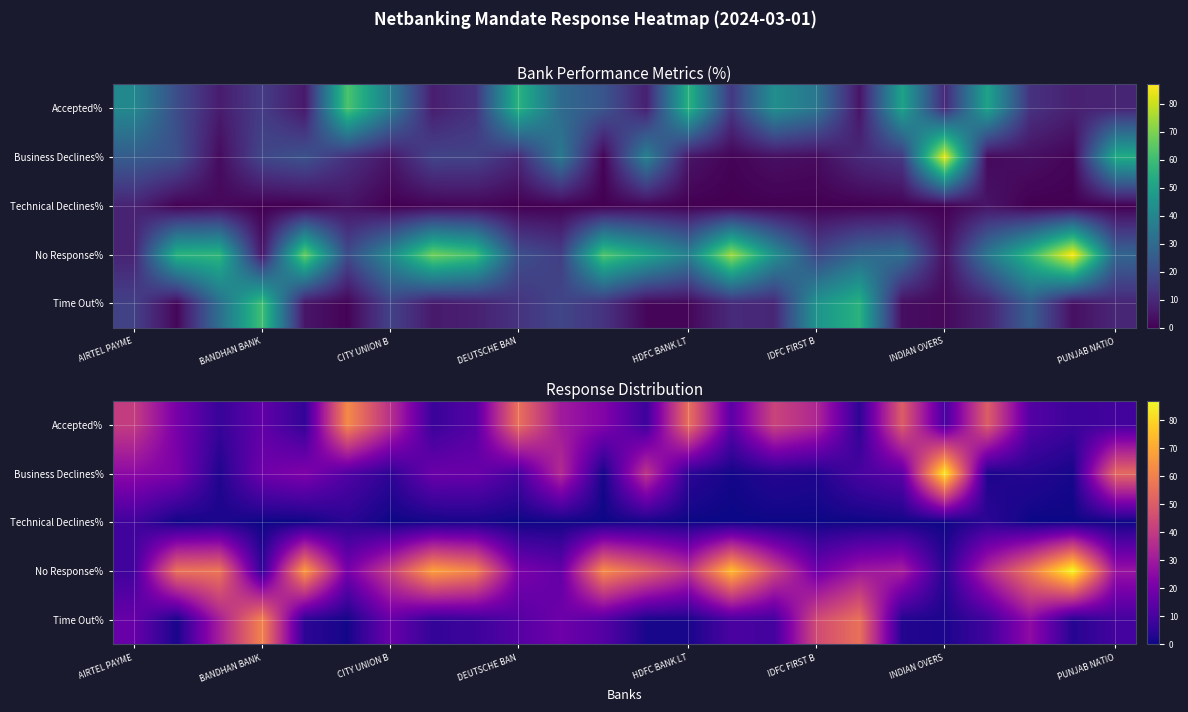

How many categories are shown in the chart?

24